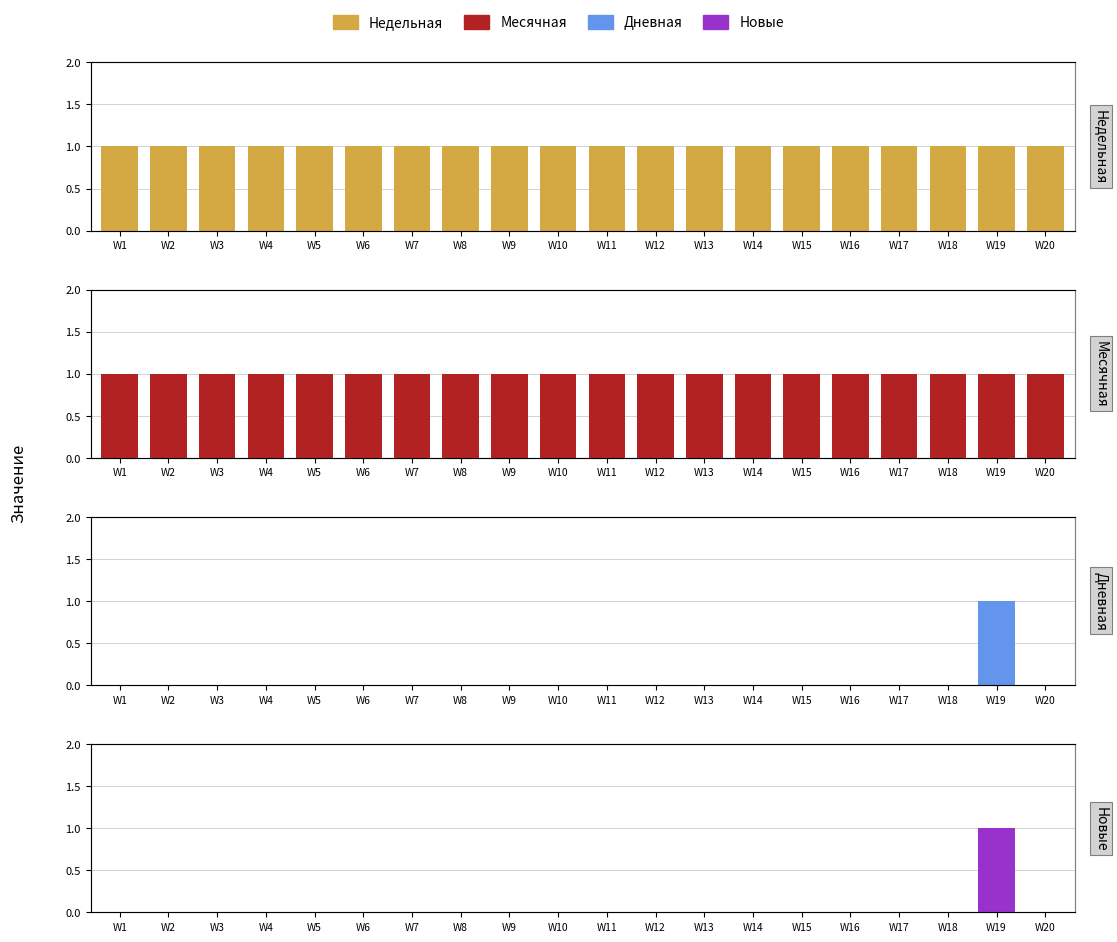

The value of Месячная at W10 is 1. True or false?

False